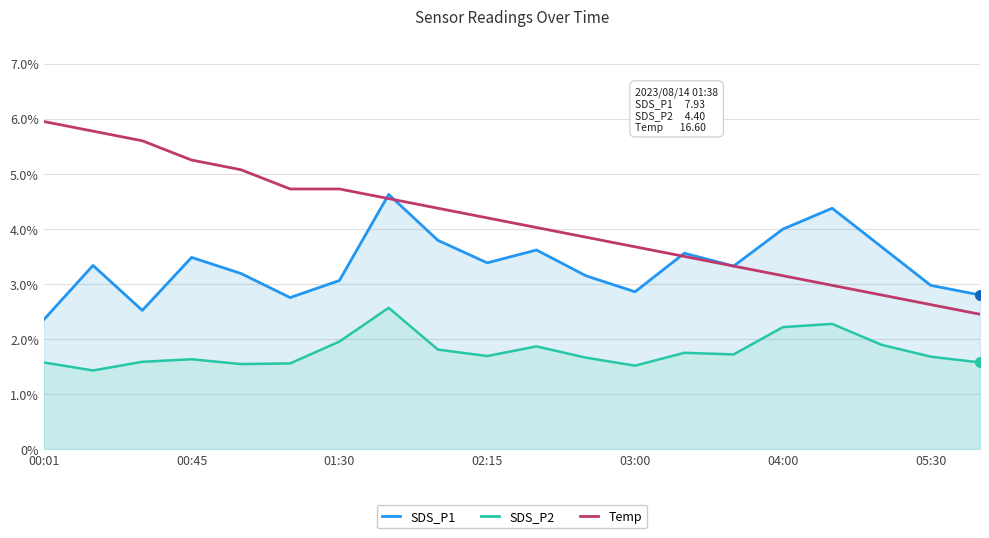

List the series in order of their peak value, highest first.

Temp, SDS_P1, SDS_P2